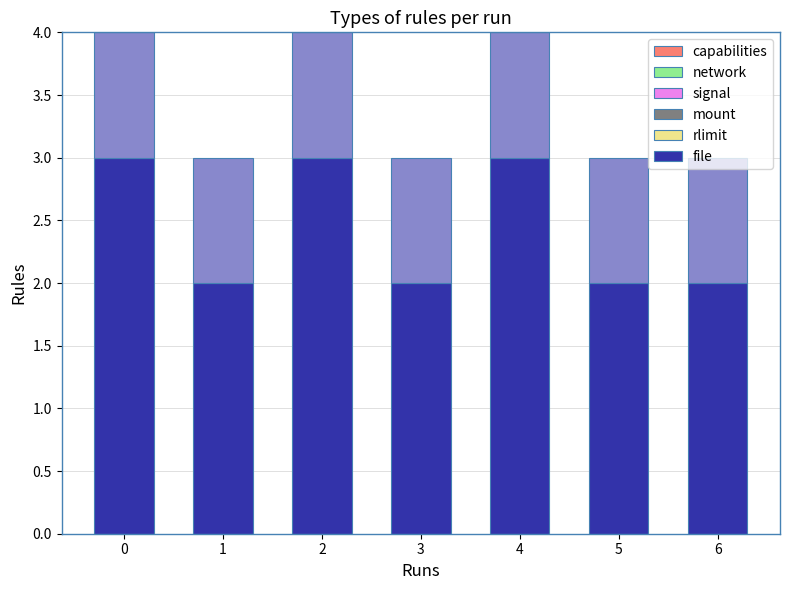

At 2, list the series in order from smallest to largest.

capabilities, network, signal, mount, rlimit, file